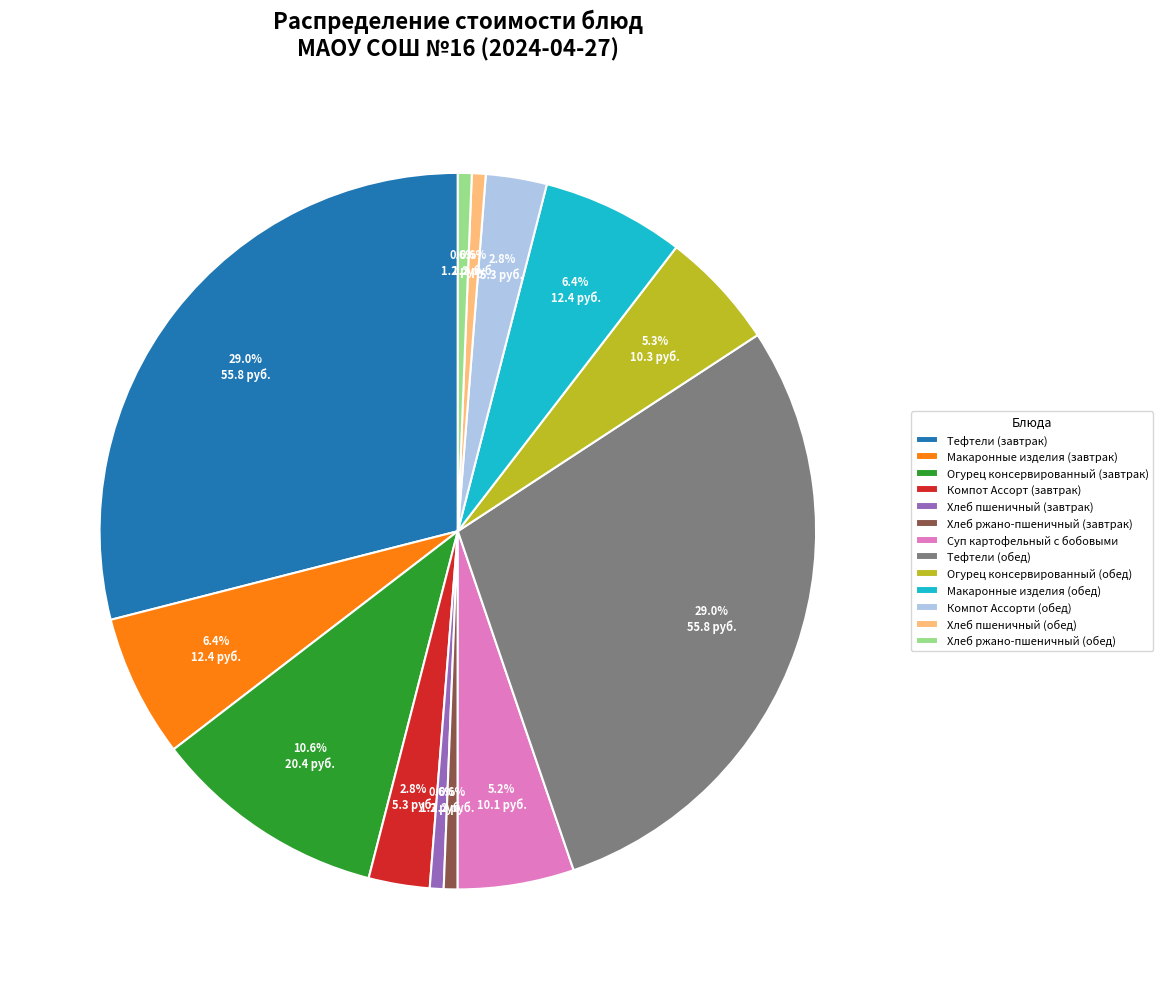

True or false: Огурец консервированный (завтрак) accounts for 11% of the total.

True